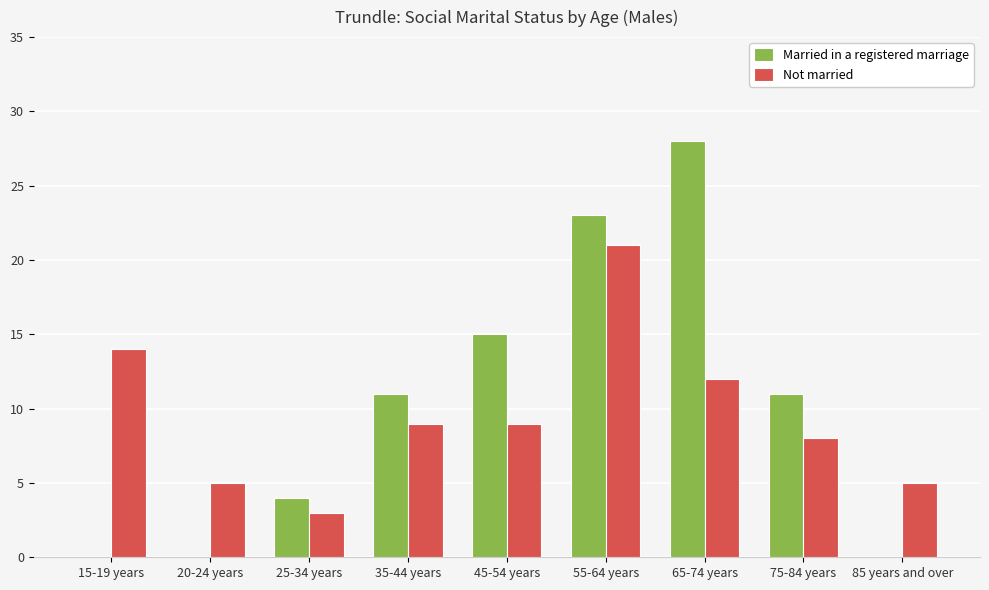

What is the spread (max minus min) of values at 75-84 years?

3